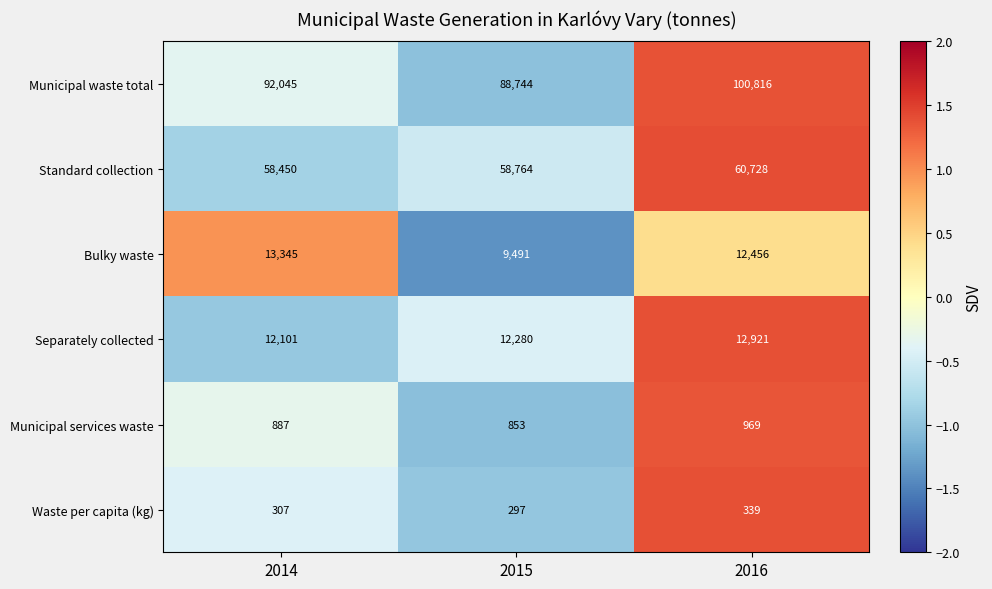

What is the difference between the maximum and minimum values in the Bulky waste series?

3854